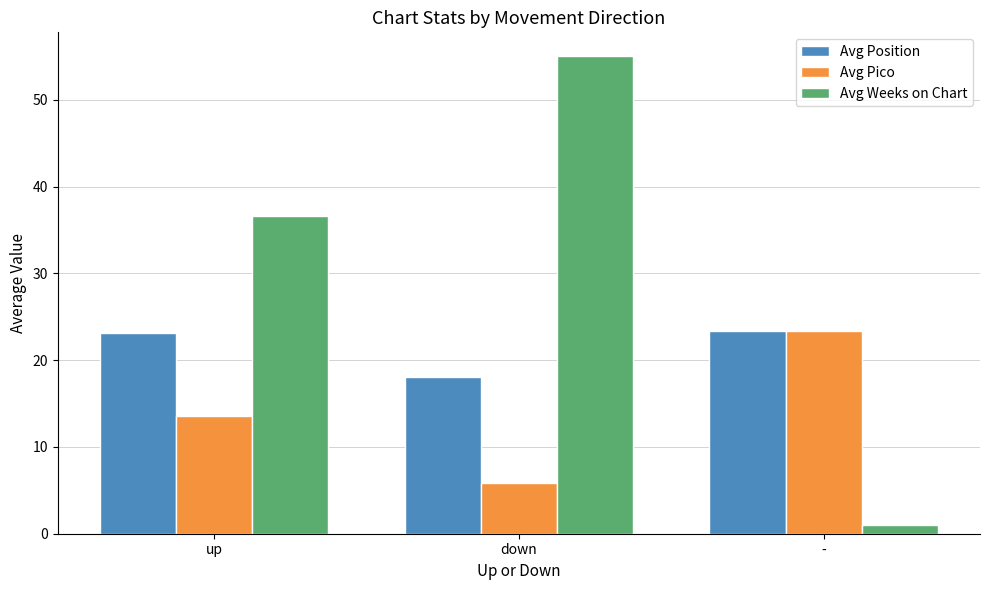

Which series has the largest range (max minus min)?

Avg Weeks on Chart